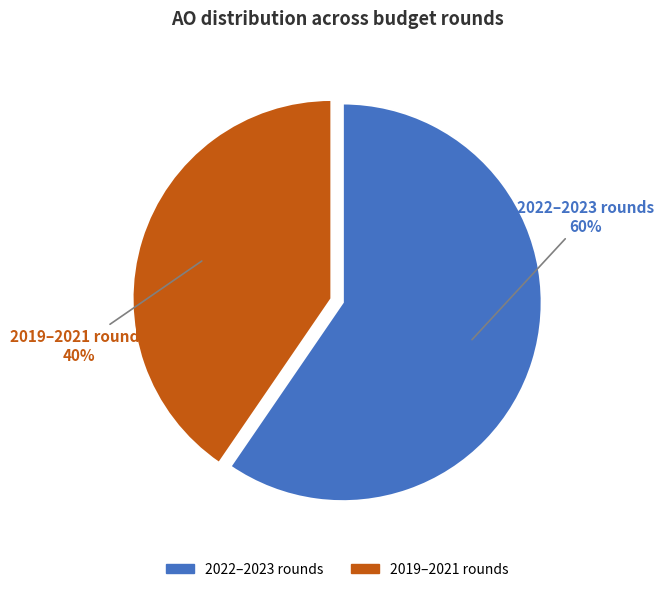

Is the sum of 2022–2023 rounds and 2019–2021 rounds greater than half?

Yes